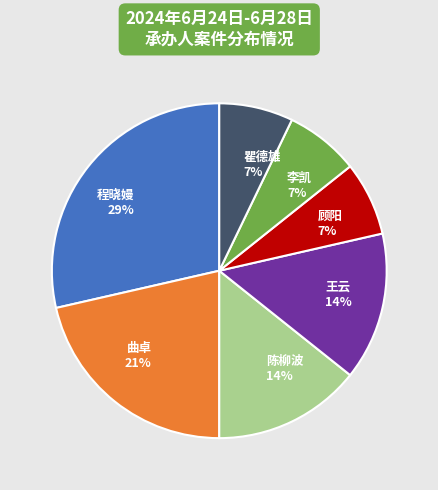

What is the ratio of the value at 曲卓 to the value at 顾阳?

3.0